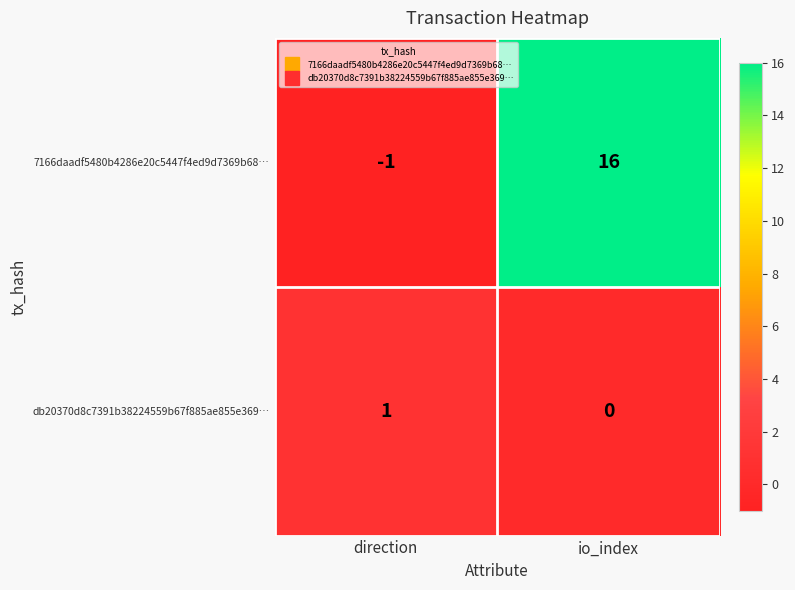

Which series has the largest range (max minus min)?

7166daadf5480b4286e20c5447f4ed9d7369b68…